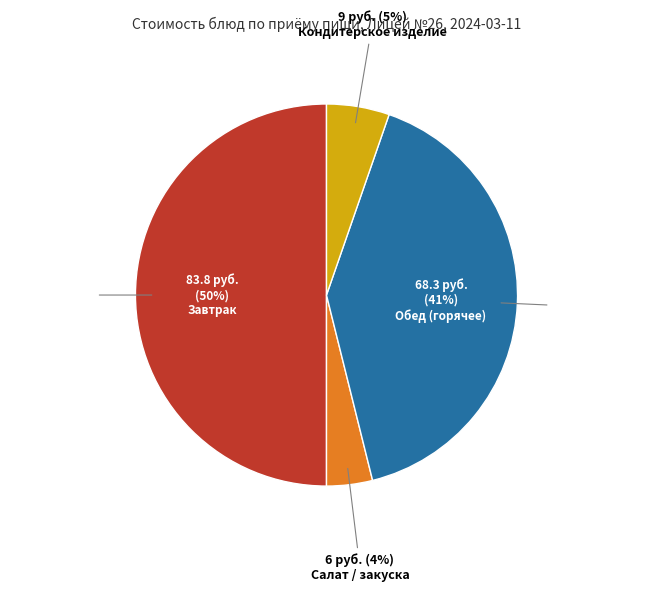

The Хлеб пшеничный (обед) slice represents 1% of the pie. True or false?

False